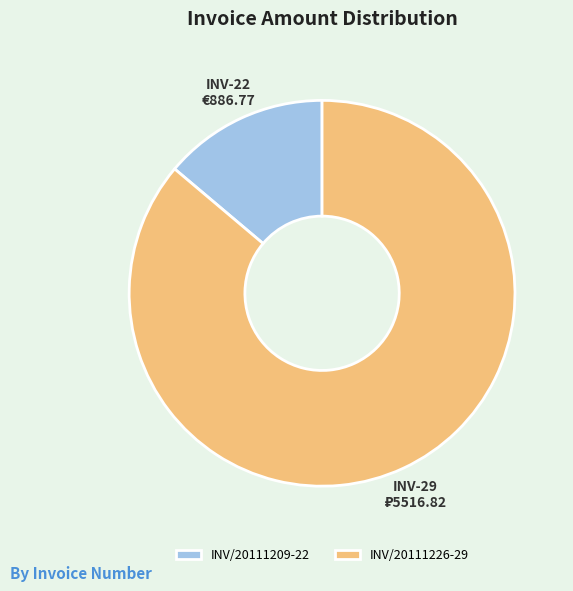

The INV/20111226-29 slice represents 86% of the pie. True or false?

True